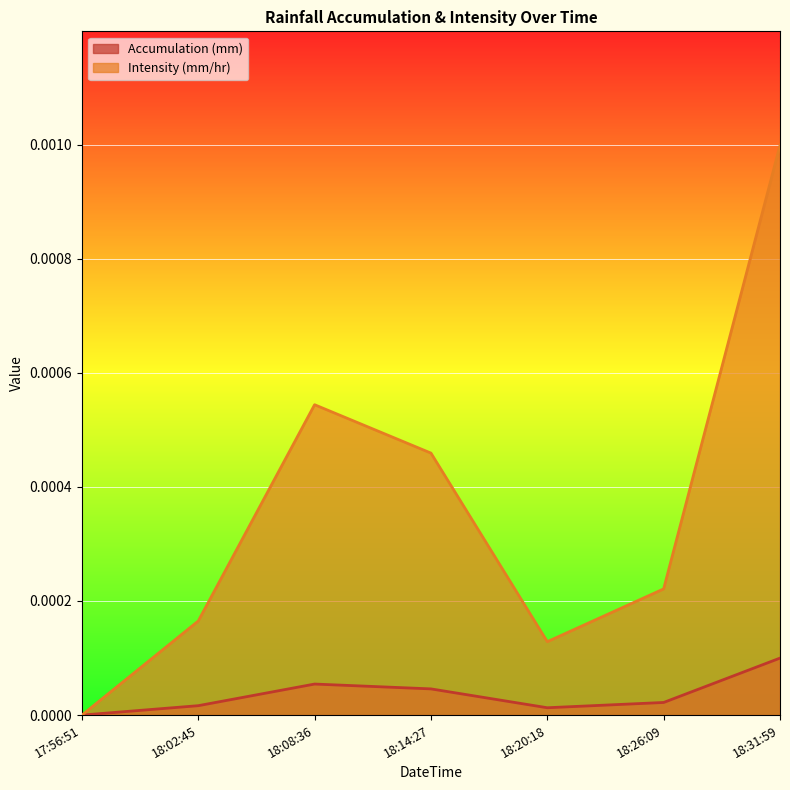

Which label corresponds to the largest value in the chart?

18:31:59